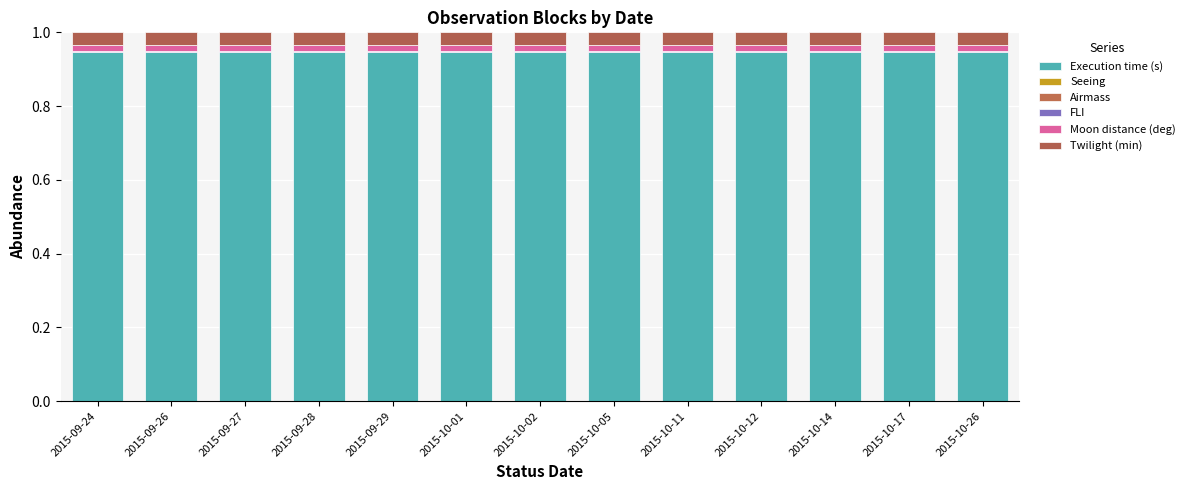

At which category is the sum across all series the highest?

2015-10-01